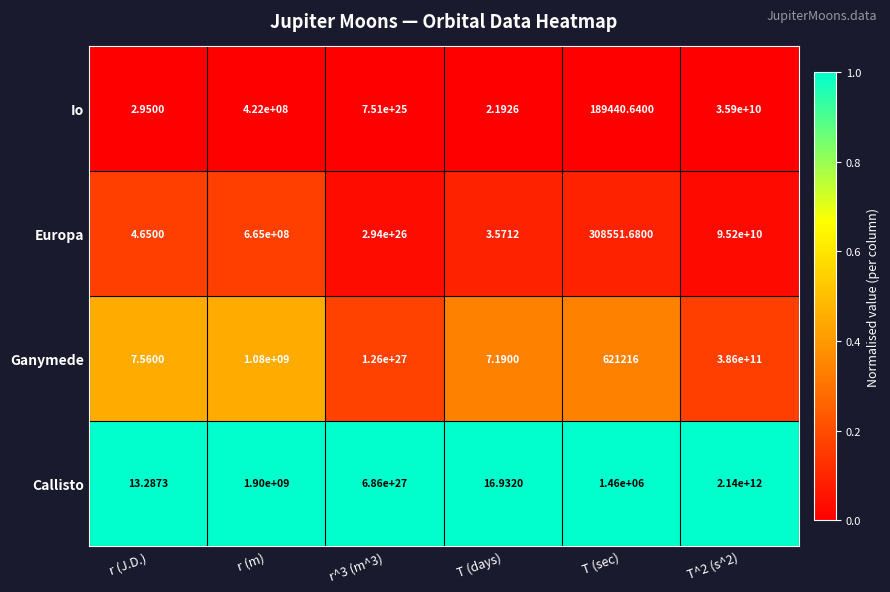

Which series has the largest total across all categories?

Callisto